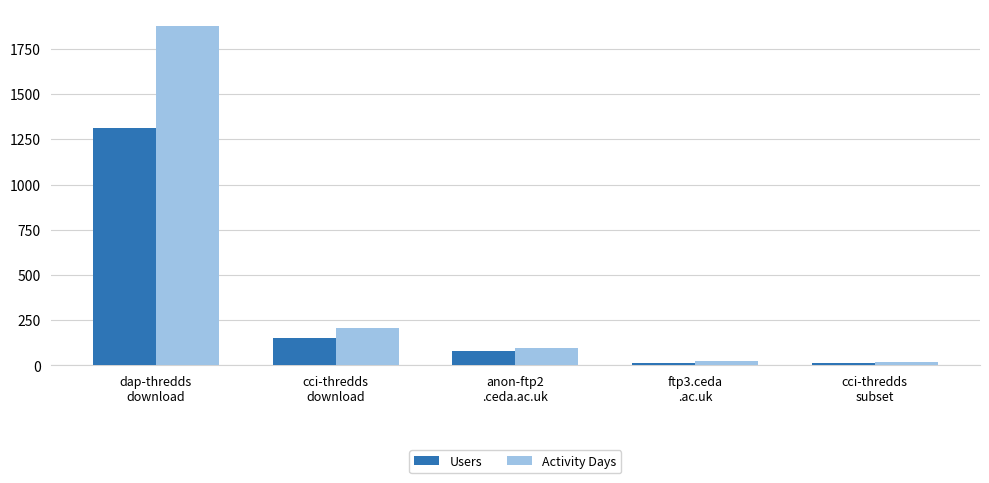

Between dap-thredds
download and ftp3.ceda
.ac.uk, which series saw the biggest shift?

Activity Days